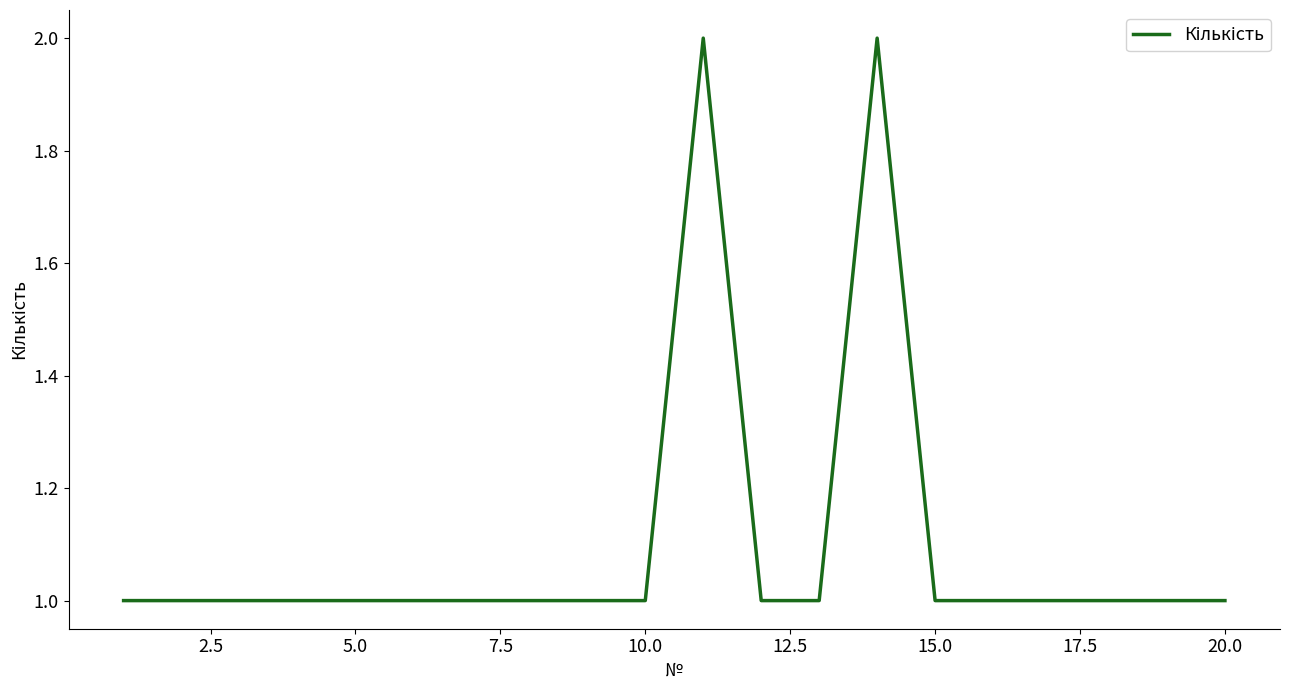

Reading left to right, transcribe all the data shown in this chart.

1	1	1	1	1	1	1	1	1	1	2	1	1	2	1	1	1	1	1	1